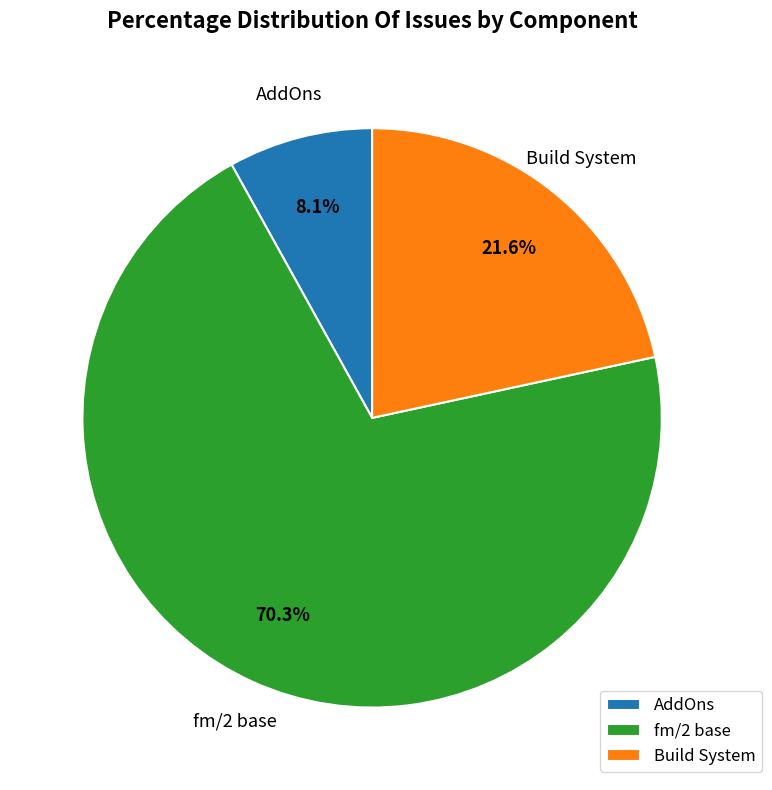

What portion of the pie excludes Build System?

78.4%